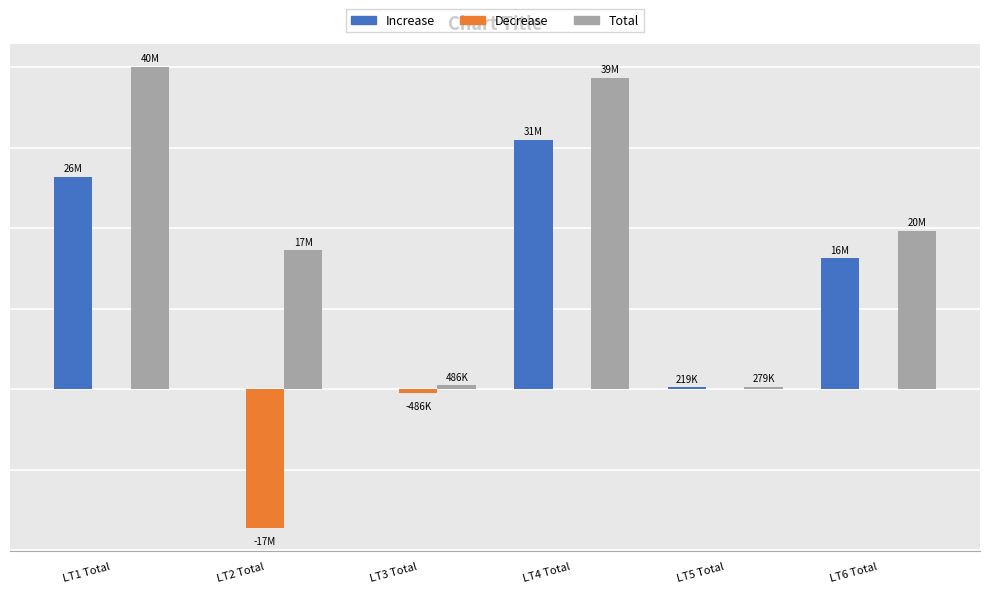

What value does the Increase series have at LT4 Total?

30957699.7